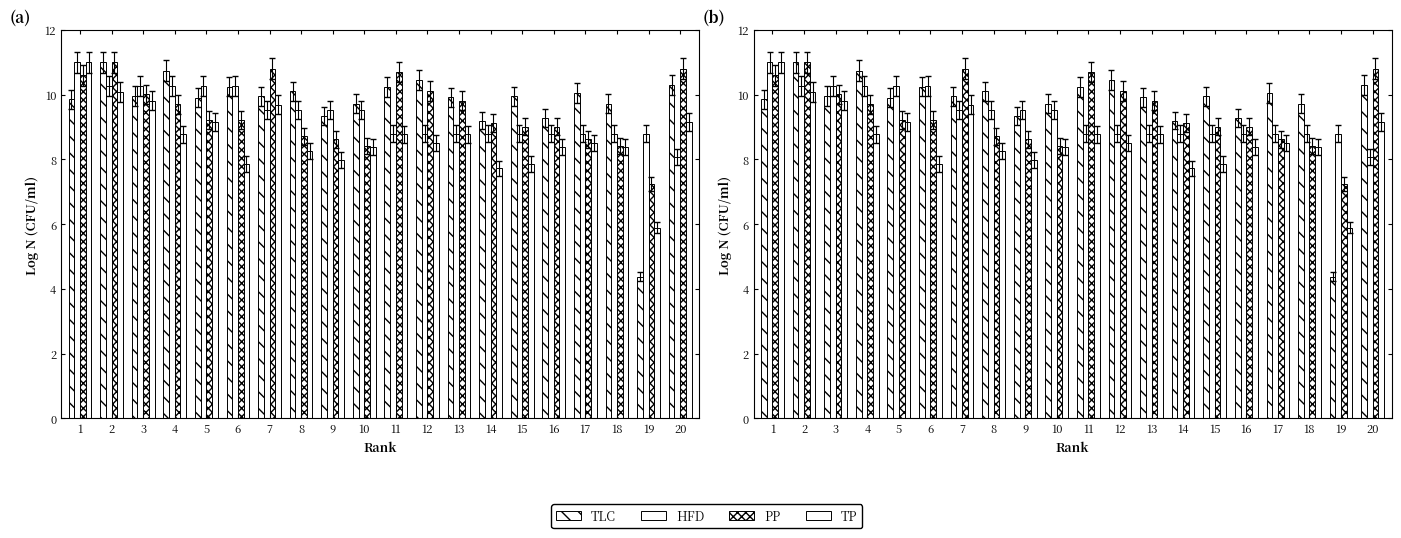

What is the sum of the TP values at 12 and 13?

17.3